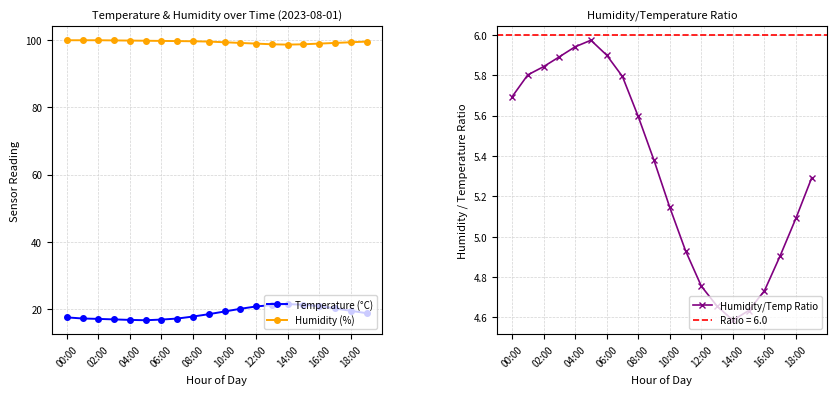

Where is the first local minimum for Humidity/Temp Ratio?

14:00